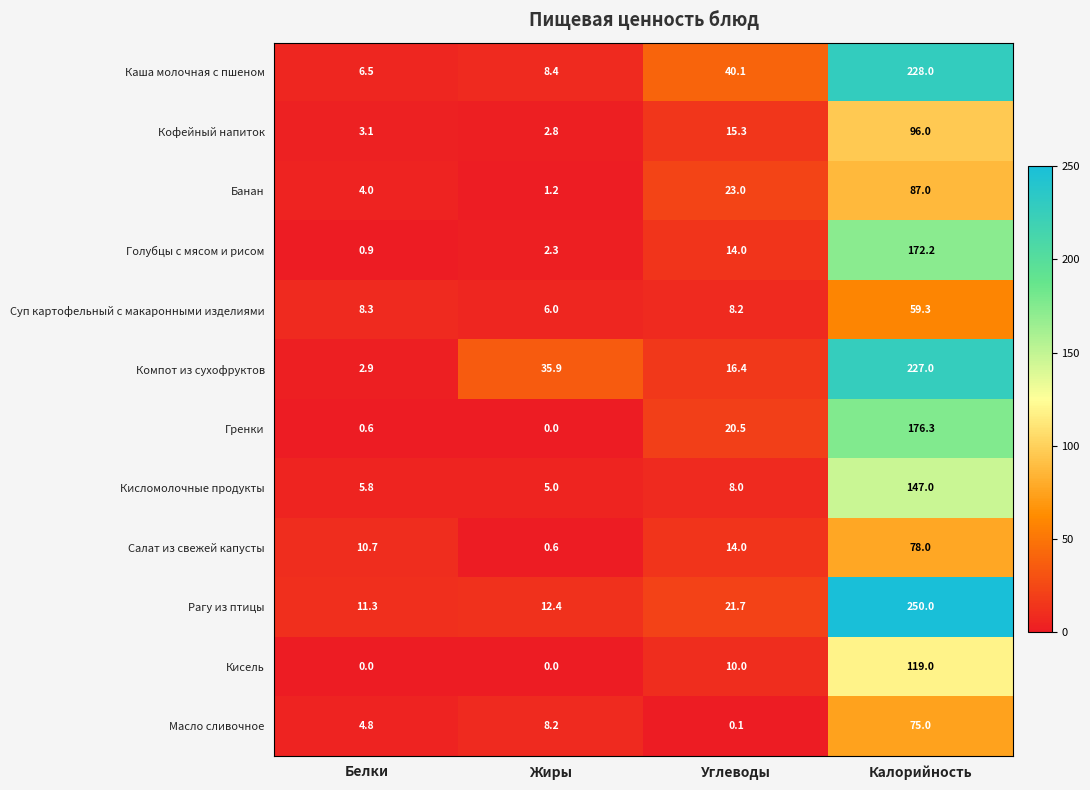

What is the average value of the Кисломолочные продукты series?

41.5